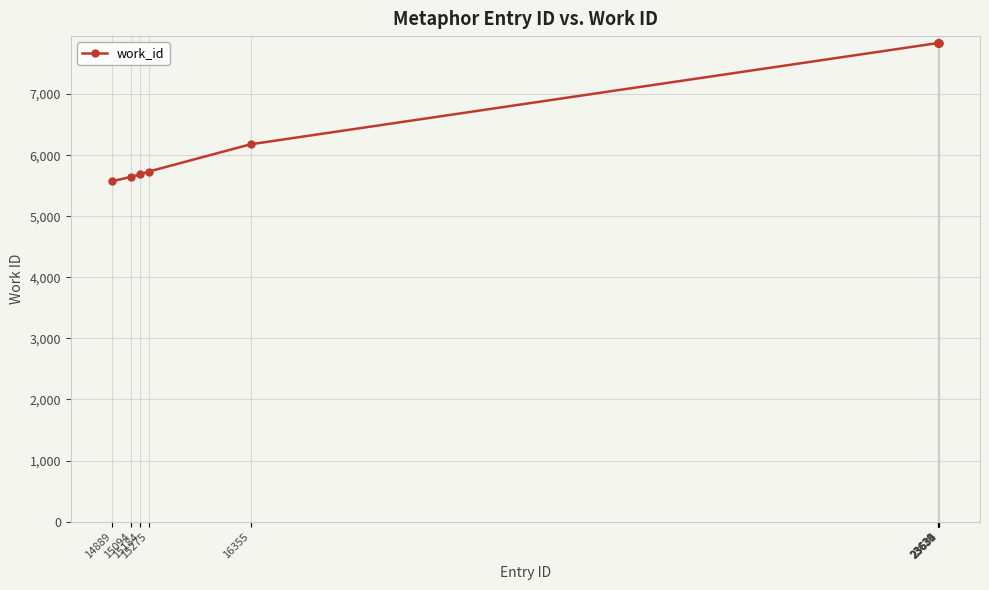

What is the sum of all values?

68002